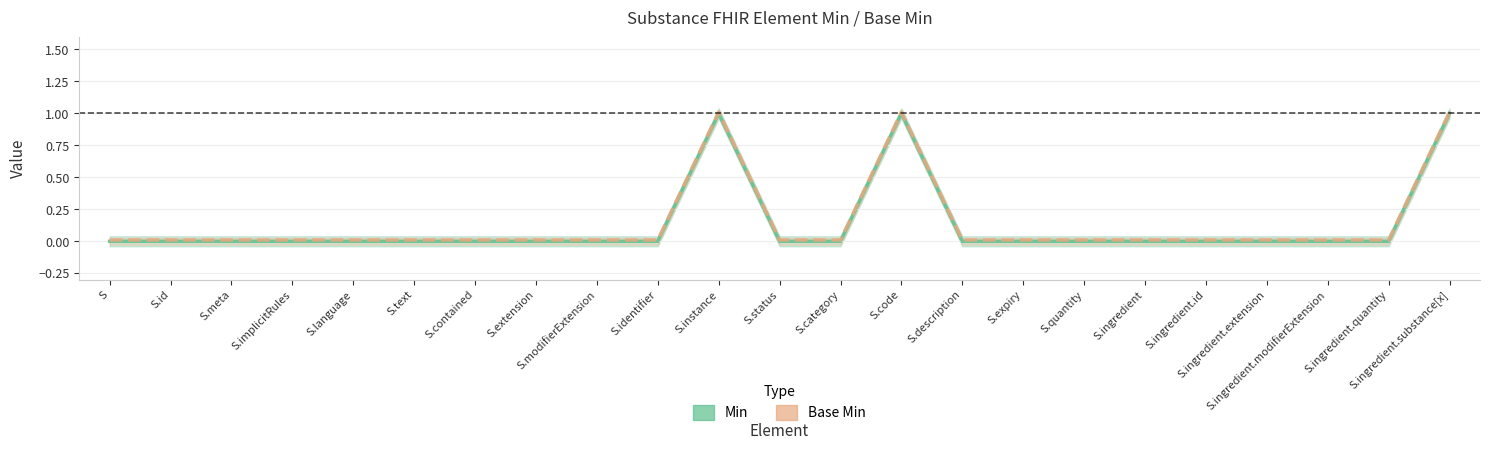

At which label does Base Min reach its peak?

S.instance